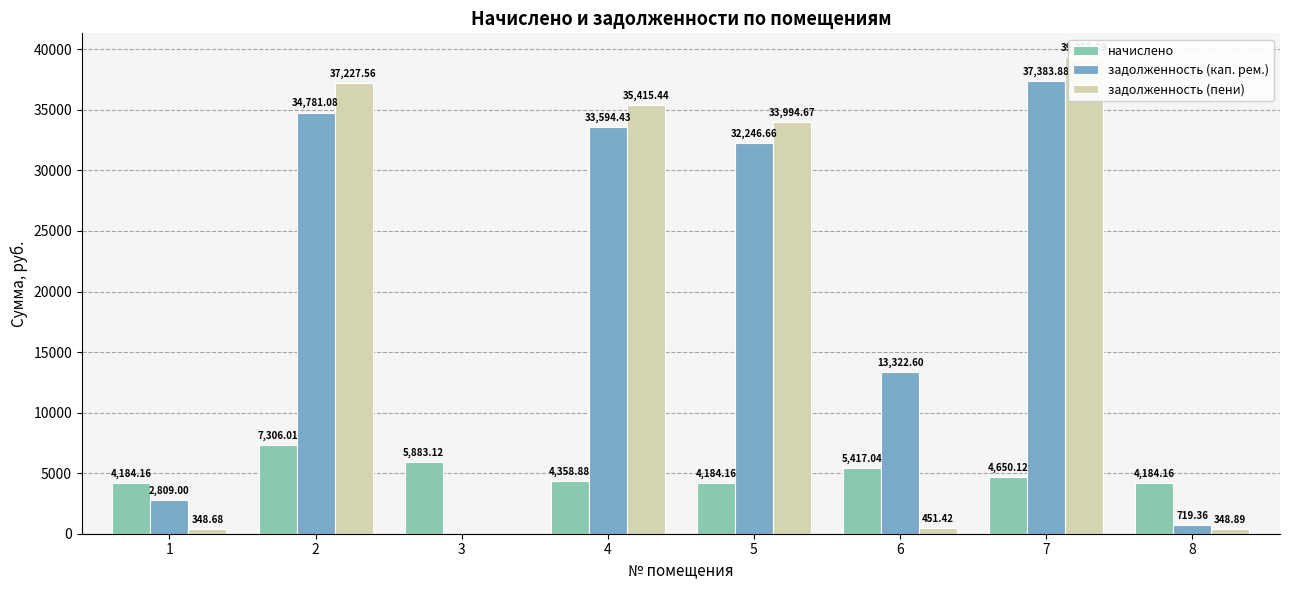

Which series changed the most between 4 and 6?

задолженность (пени)